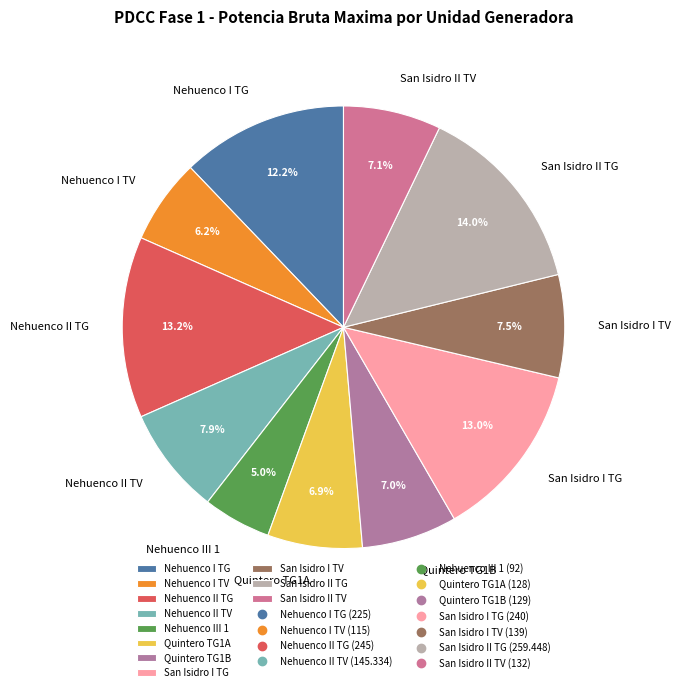

Which has a higher value, Nehuenco II TG or Nehuenco I TG?

Nehuenco II TG